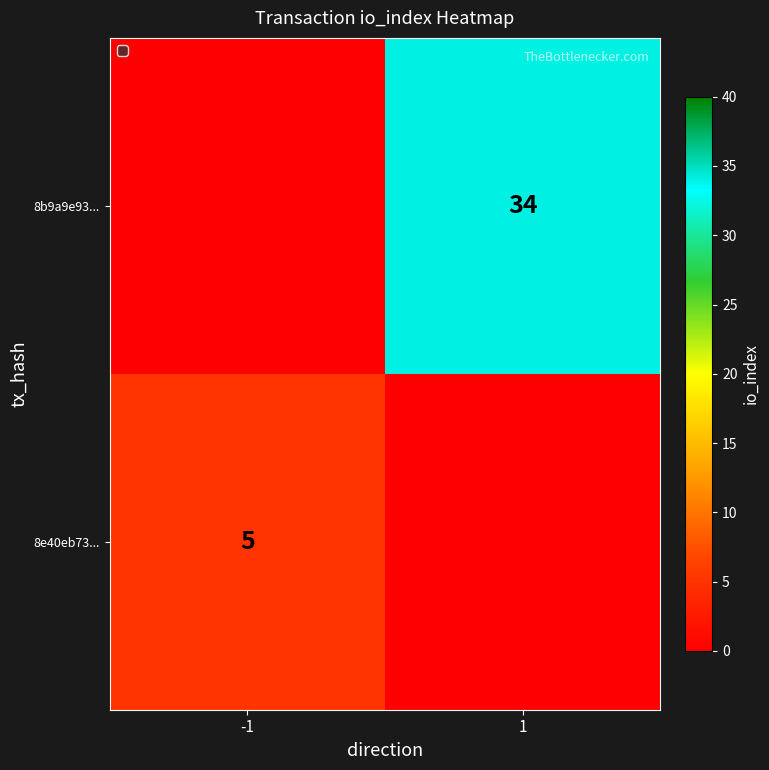

What is the spread (max minus min) of values at -1?

5